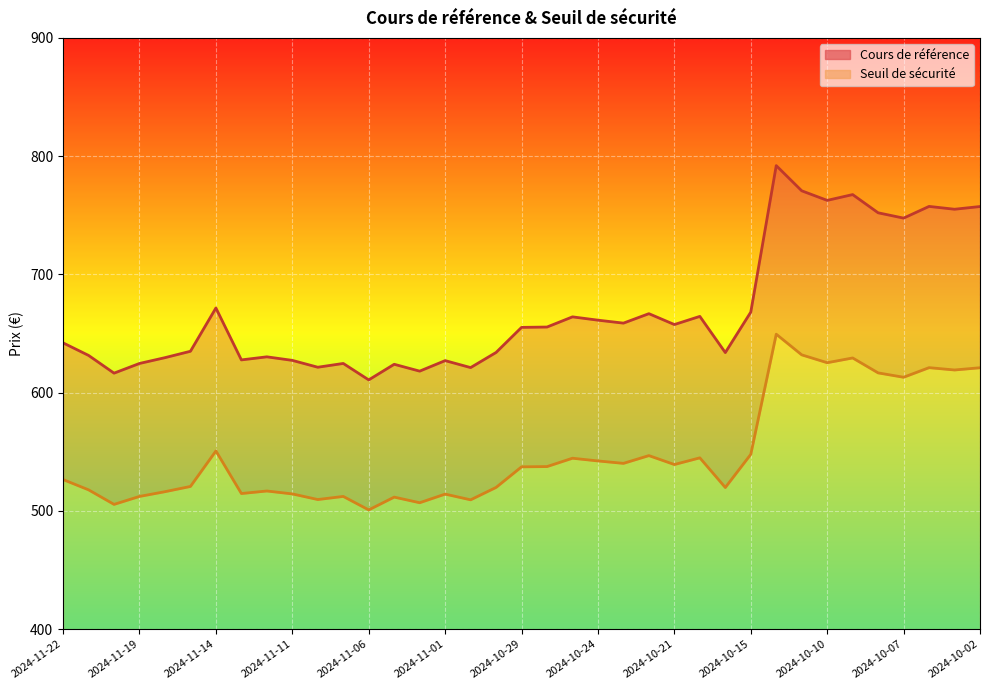

What is the label of the 3rd point from the right?

2024-10-04